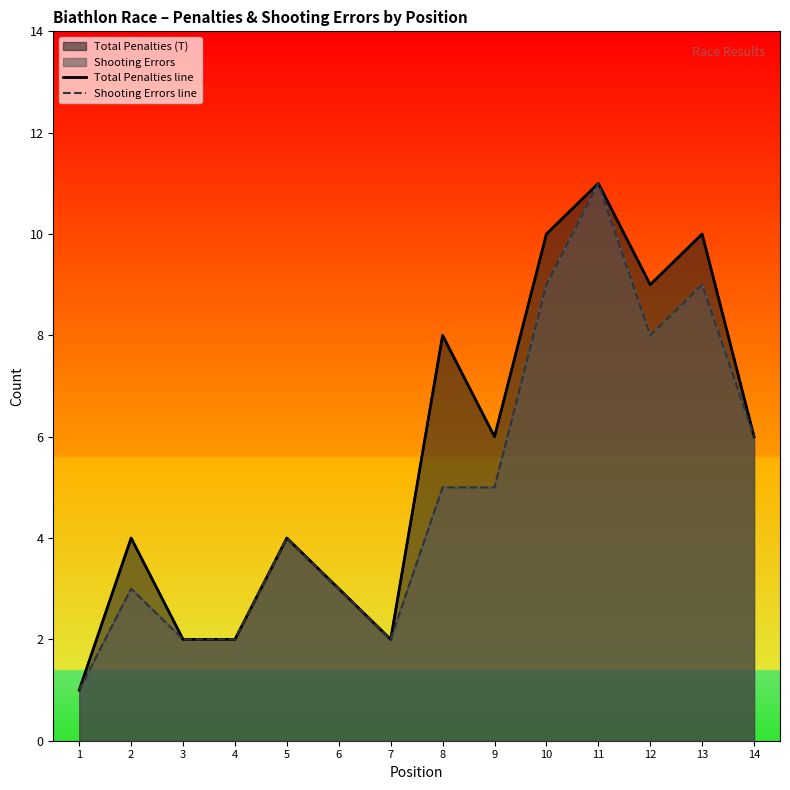

True or false: Total Penalties line and Shooting Errors line cross at least once.

False